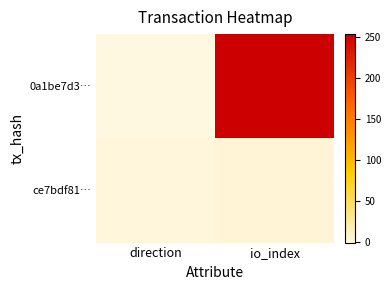

Which has a higher value, direction or io_index?

io_index